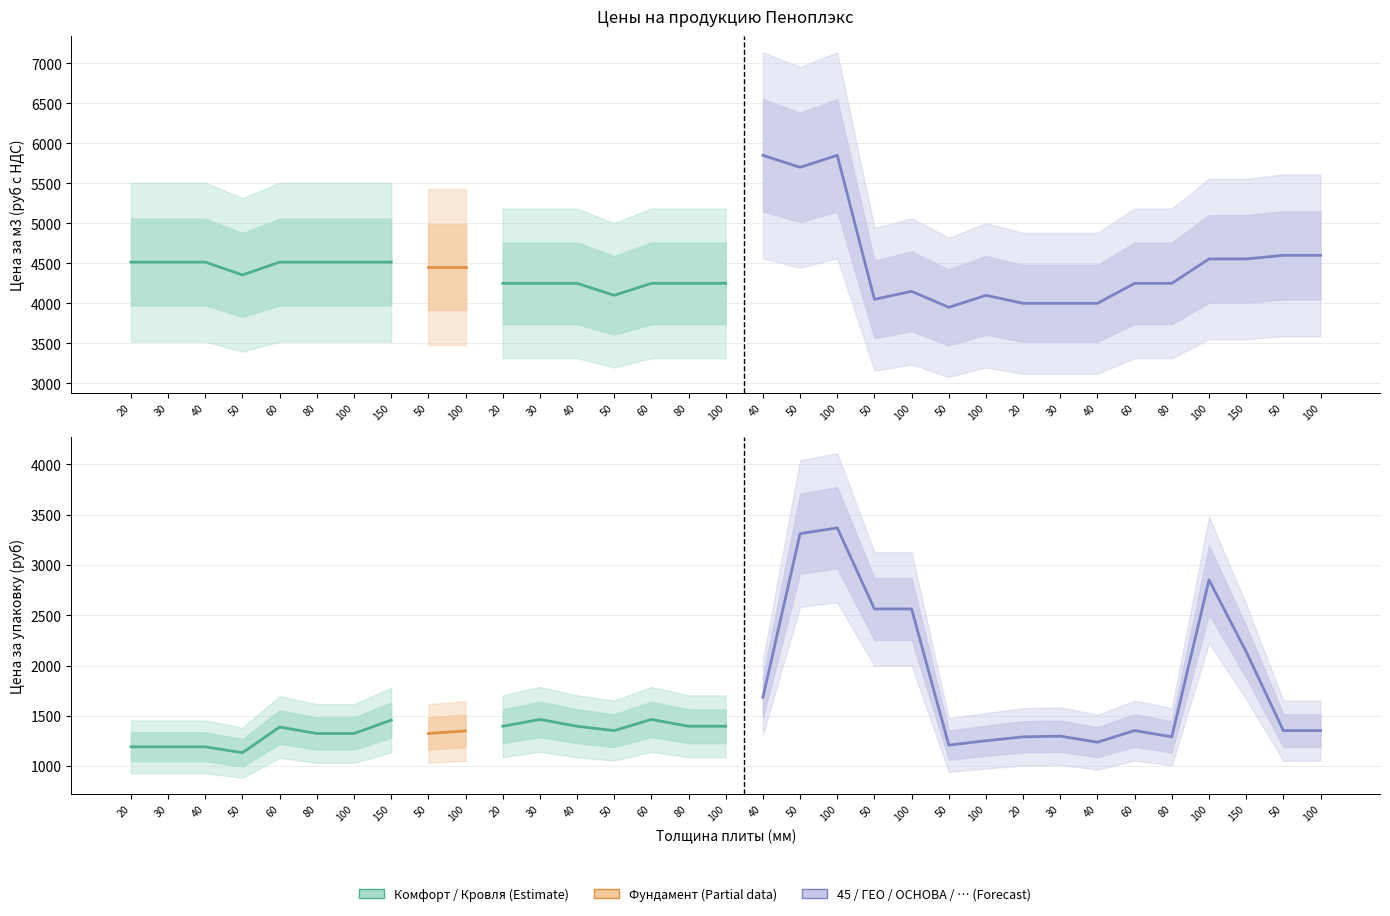

True or false: Цена за упаковку (руб) has more than 0 interior local peaks.

True